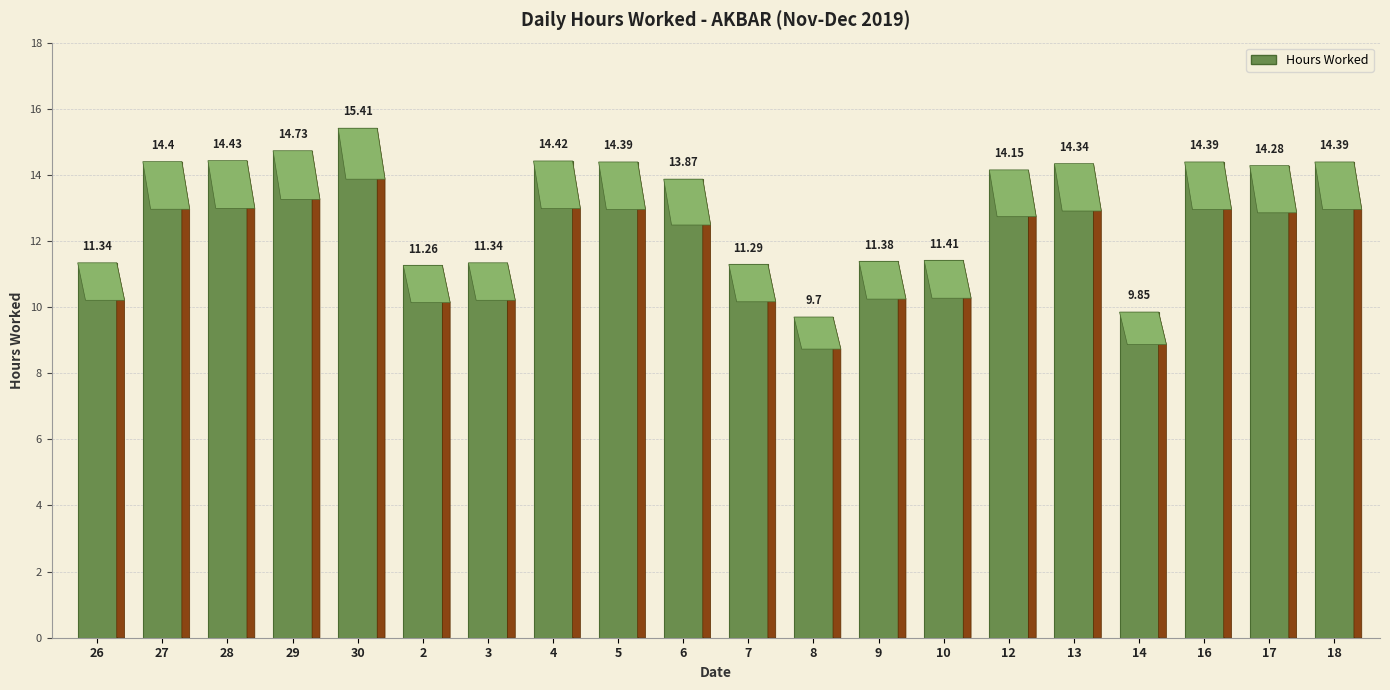

Reading left to right, list all the values displayed in this chart.

11.3	14.4	14.4	14.7	15.4	11.3	11.3	14.4	14.4	13.9	11.3	9.7	11.4	11.4	14.2	14.3	9.8	14.4	14.3	14.4